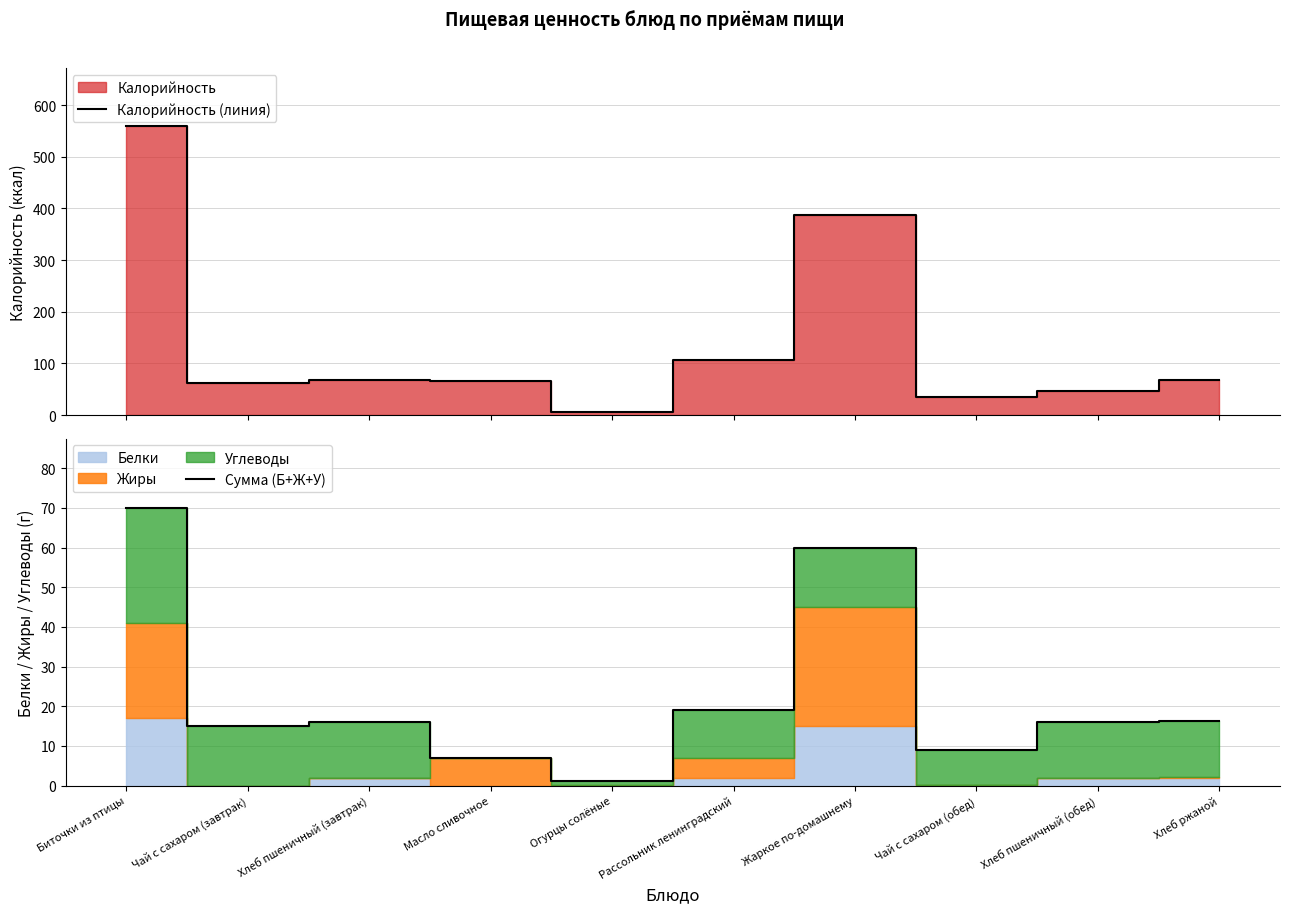

True or false: Калорийность (линия) has a value of 46.0 at Хлеб пшеничный (обед).

True